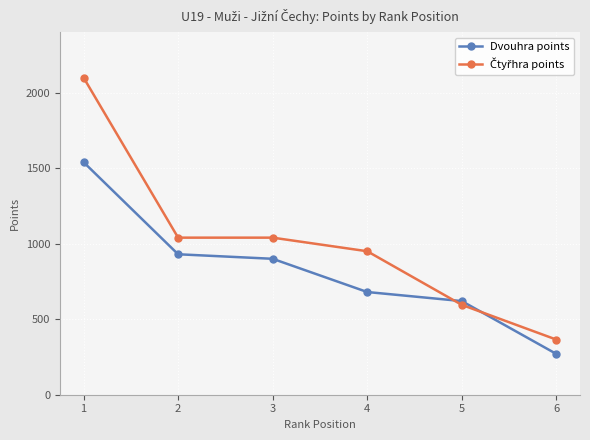

What is the value of the Dvouhra points point at the 5th from the left?

620